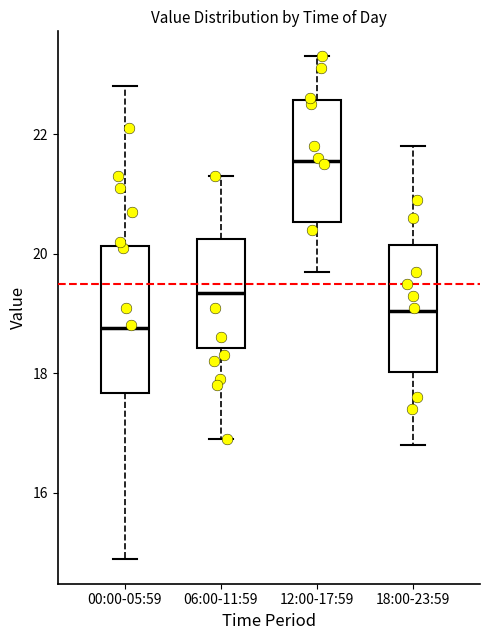

Which box has the highest median line?

12:00-17:59